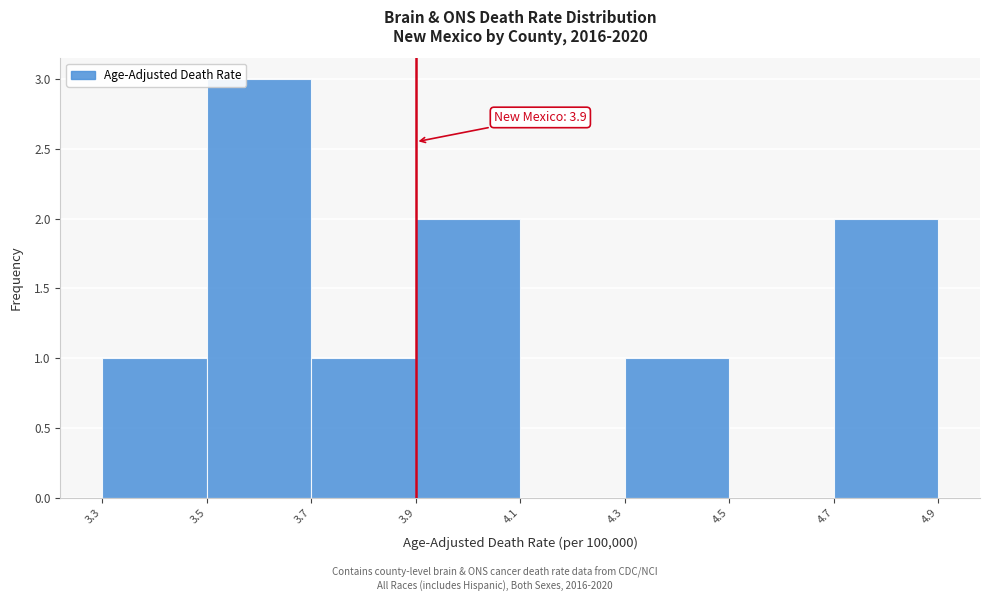

Which range on the x-axis has the tallest bar?

3.5 to 3.7